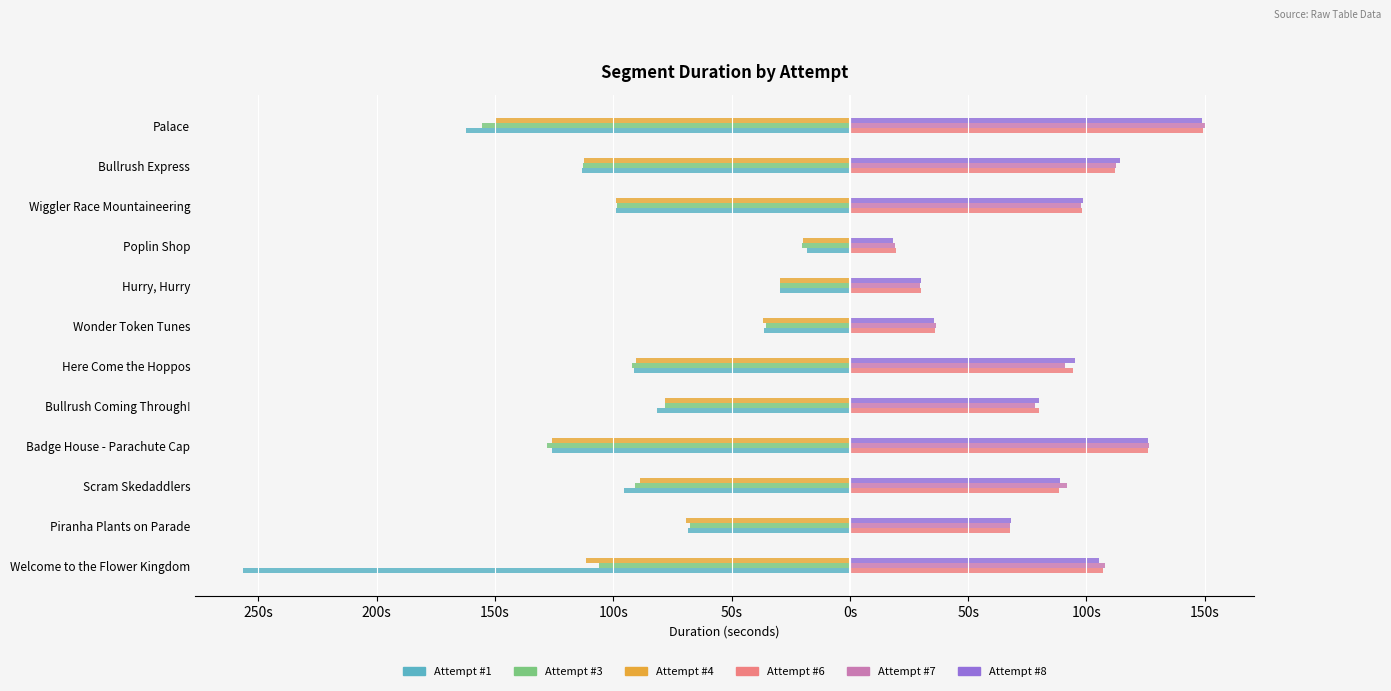

What are all the series names shown in the legend?

Attempt #1, Attempt #3, Attempt #4, Attempt #6, Attempt #7, Attempt #8